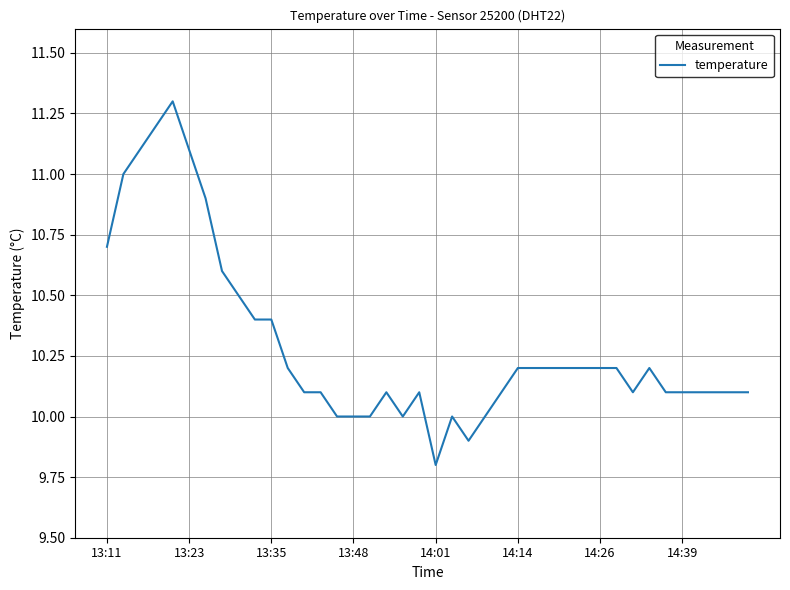

What is the maximum value shown in the chart?

11.3